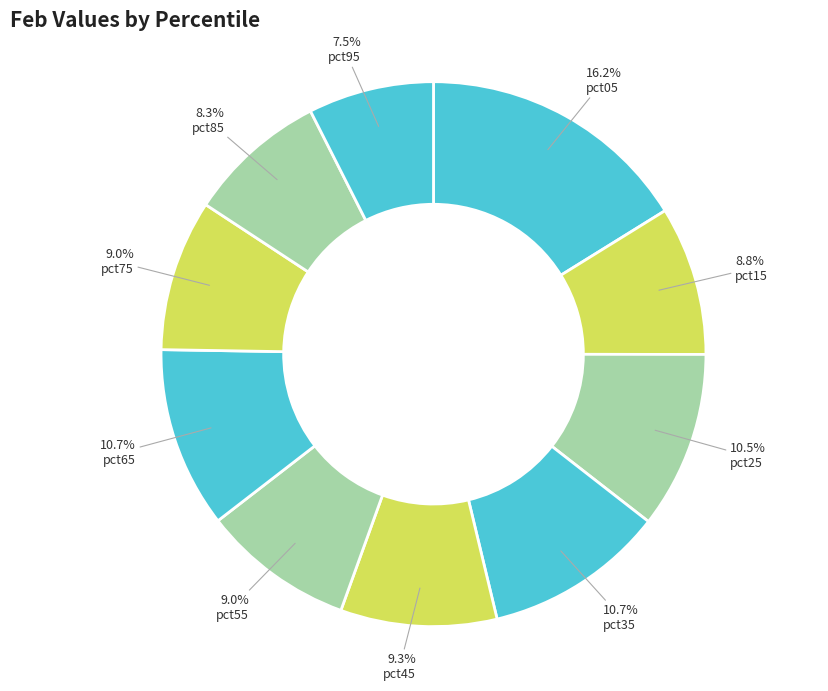

How many segments does this pie chart have?

10